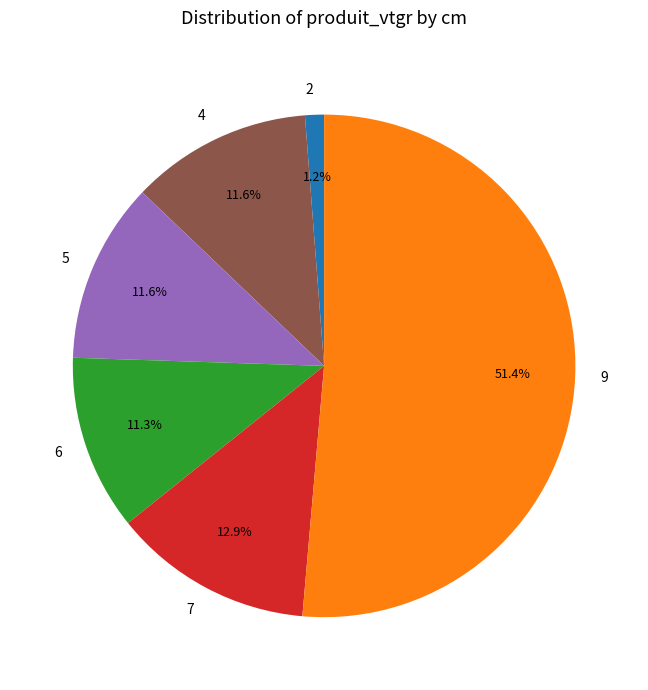

To the nearest percent, what is the combined percentage of 7 and 2?

14%